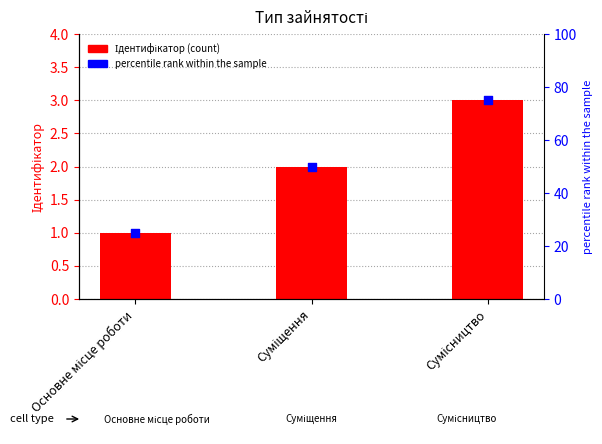

At how many categories does at least one series exceed 9?

3